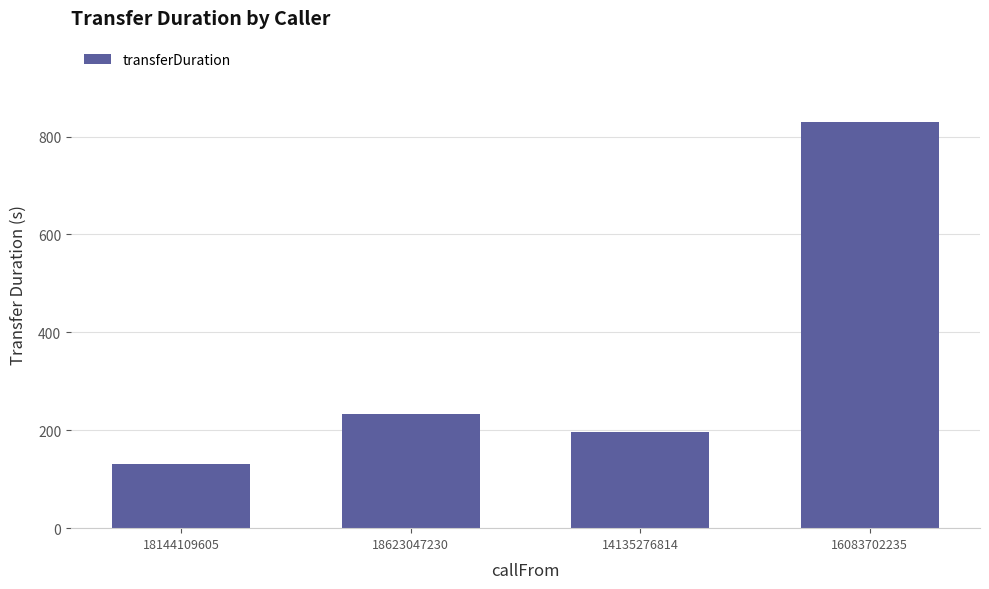

Reading left to right, what are all the values shown in this chart?

131	234	196	830